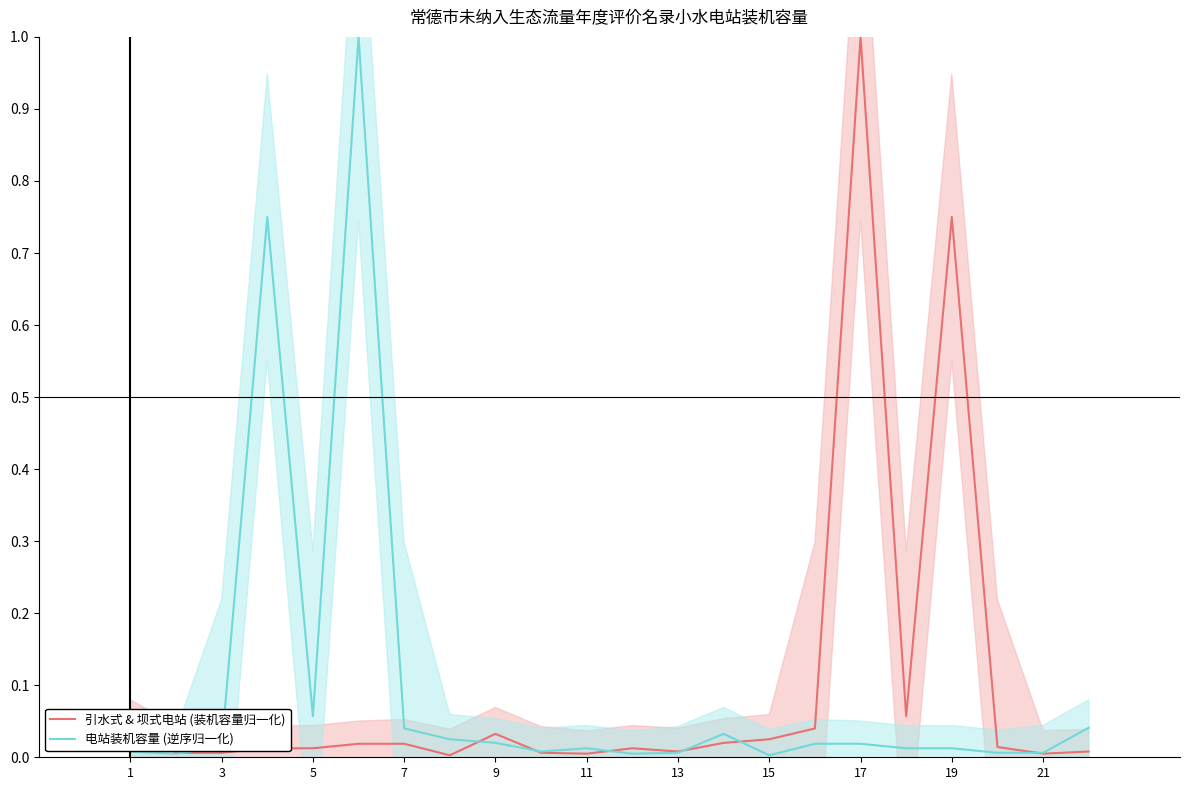

Is this an area chart (filled region under the line)?

No